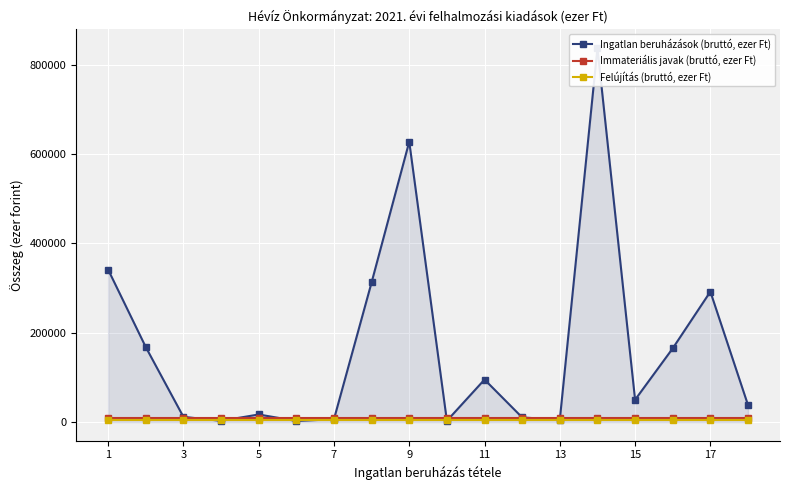

What is the sum of all Immateriális javak (bruttó, ezer Ft) values?

153018